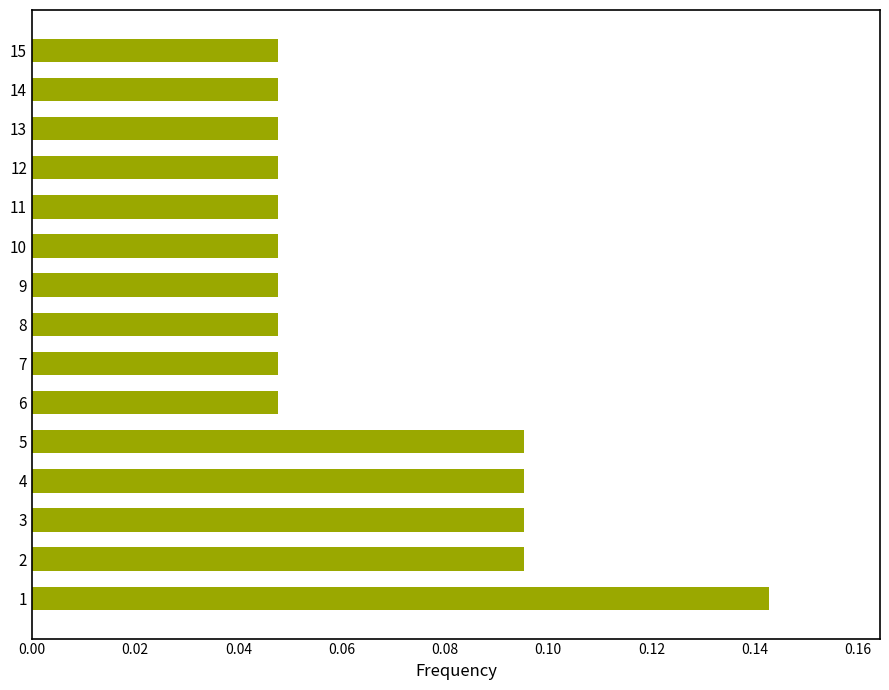

How many series are shown in this chart?

1